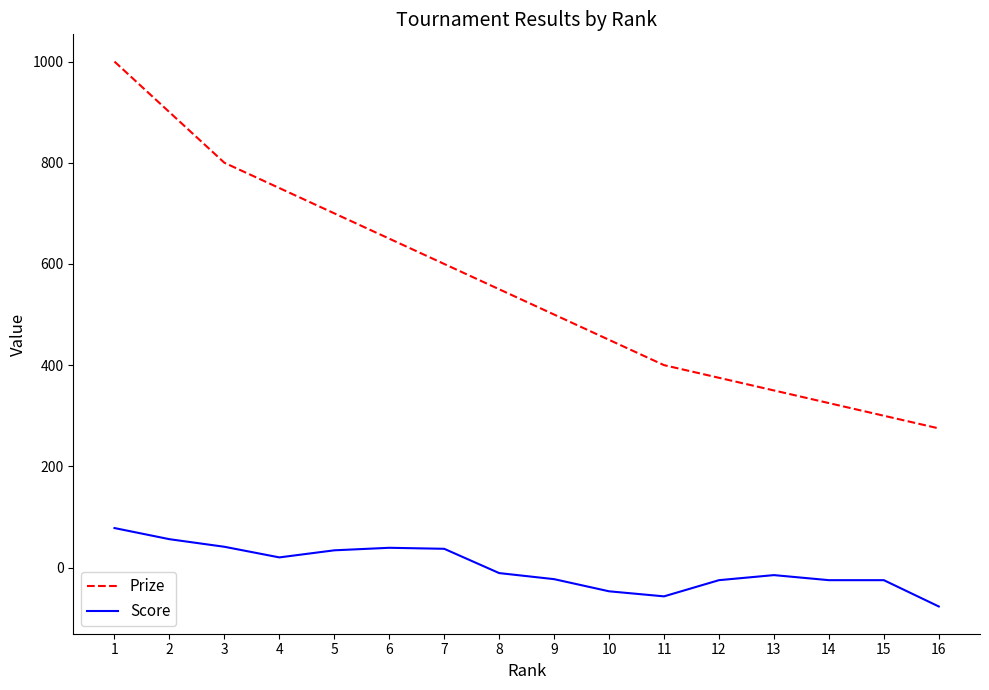

True or false: Score and Prize cross at least once.

False